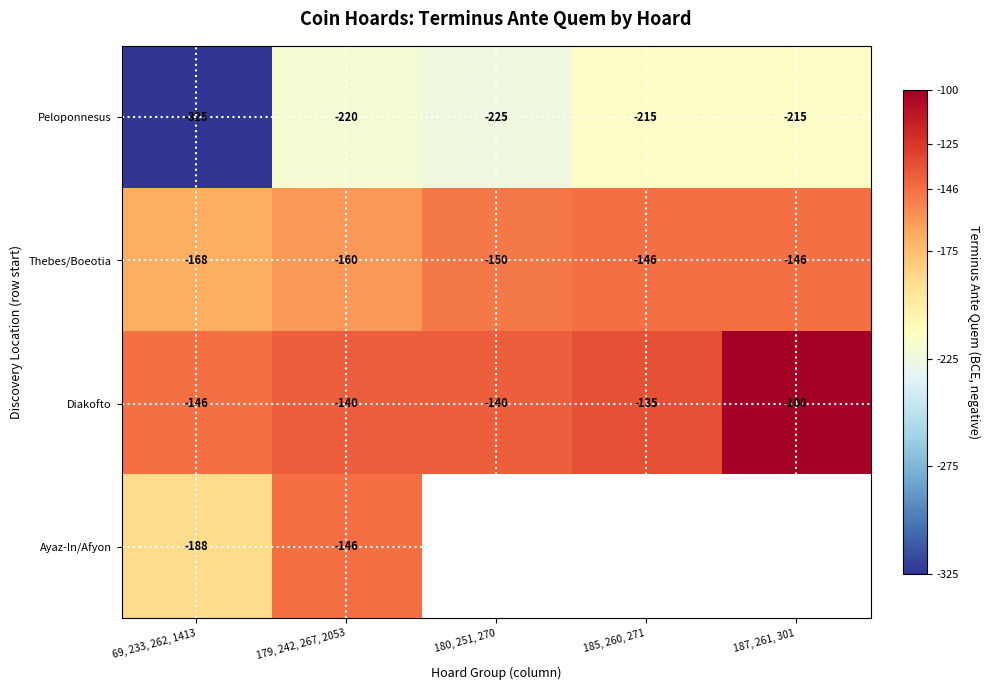

What is the total value across all series at 69, 233, 262, 1413?

-827